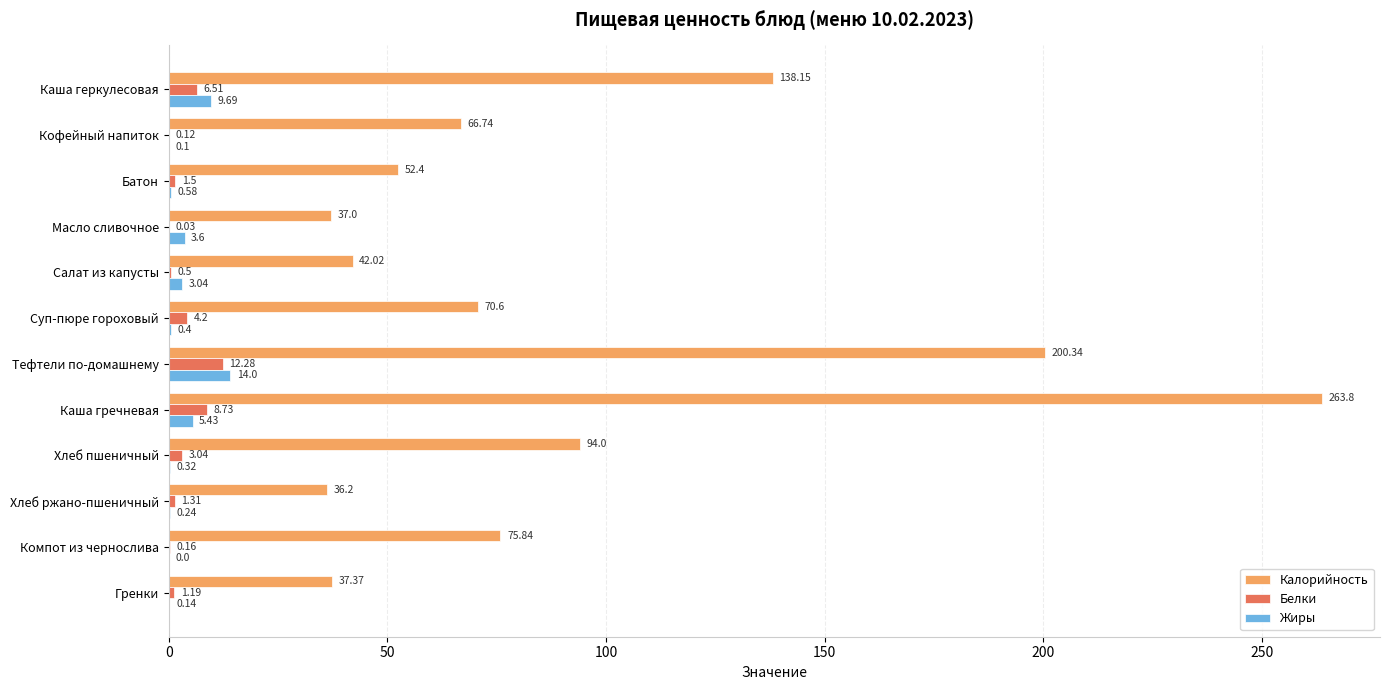

What is the sum of all Белки values?

39.6